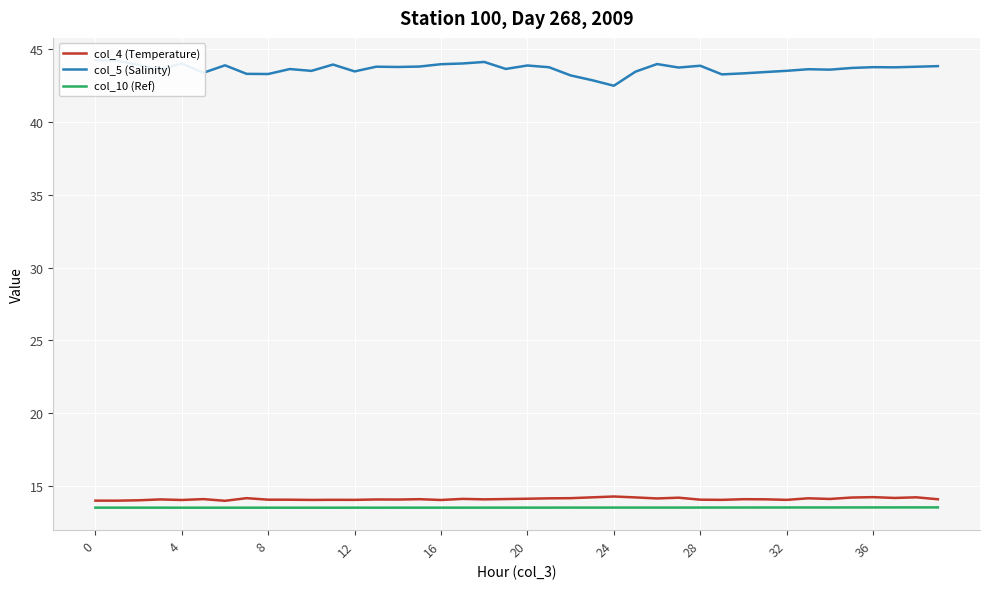

The col_10 (Ref) series shows 13.5 at 4. True or false?

True